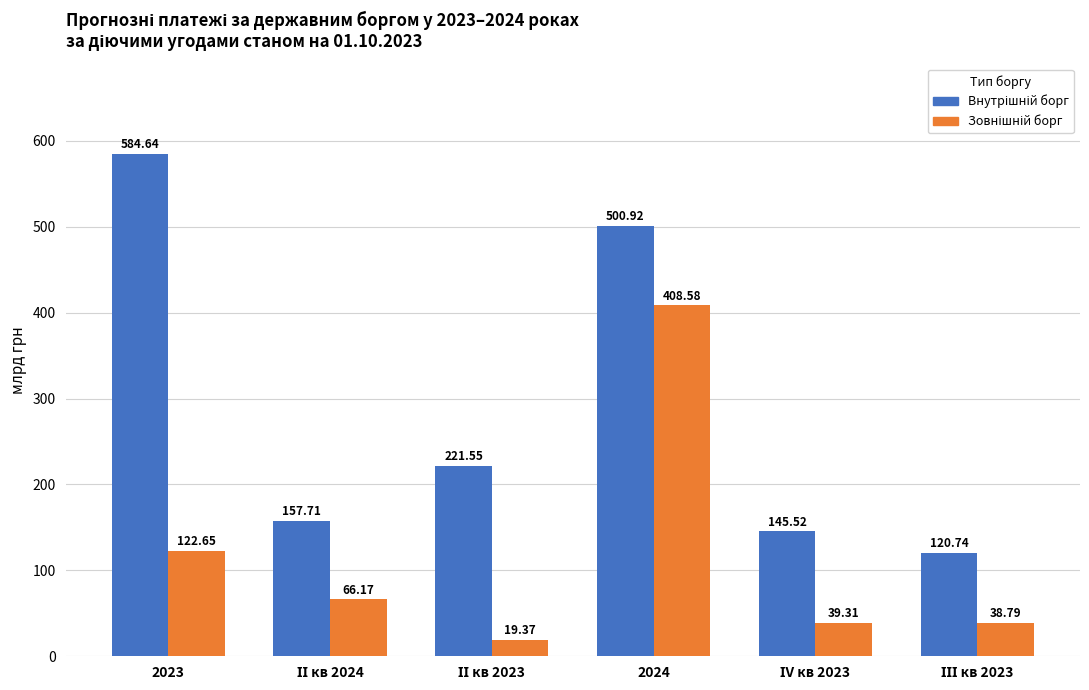

What is the total value across all series at 2024?

909.5